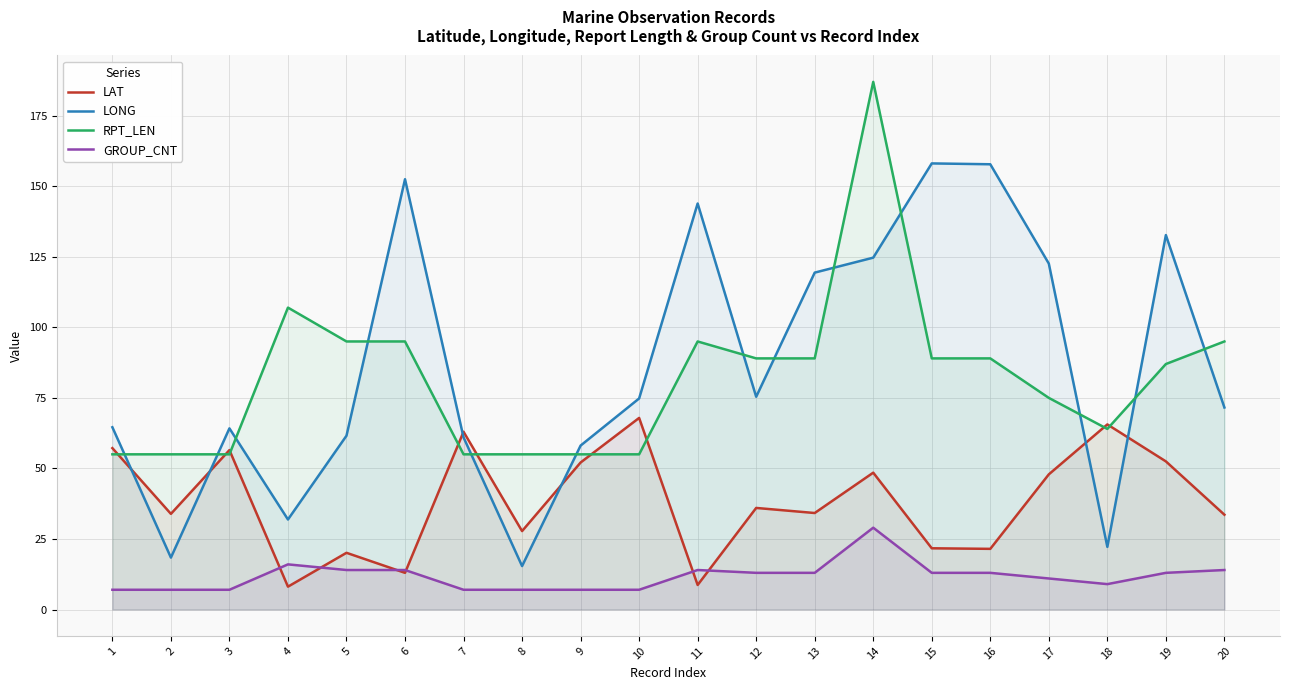

Between 16 and 11, which is larger?

16